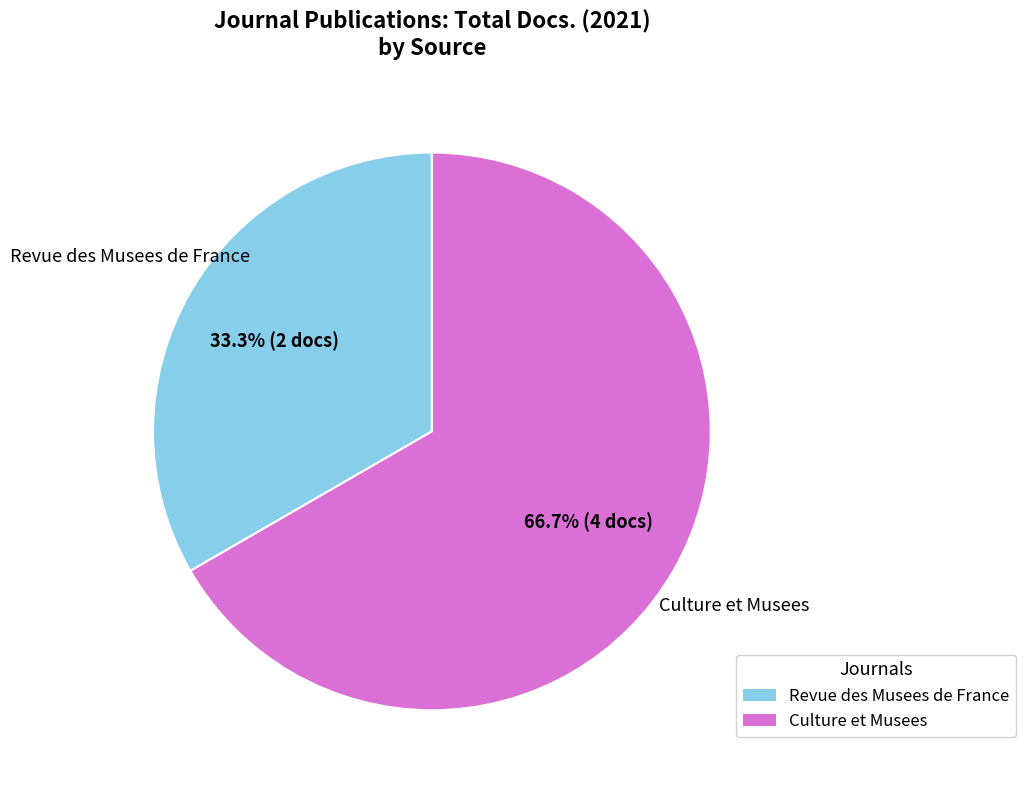

To the nearest percent, what is the difference between the largest and smallest slice percentages?

33%